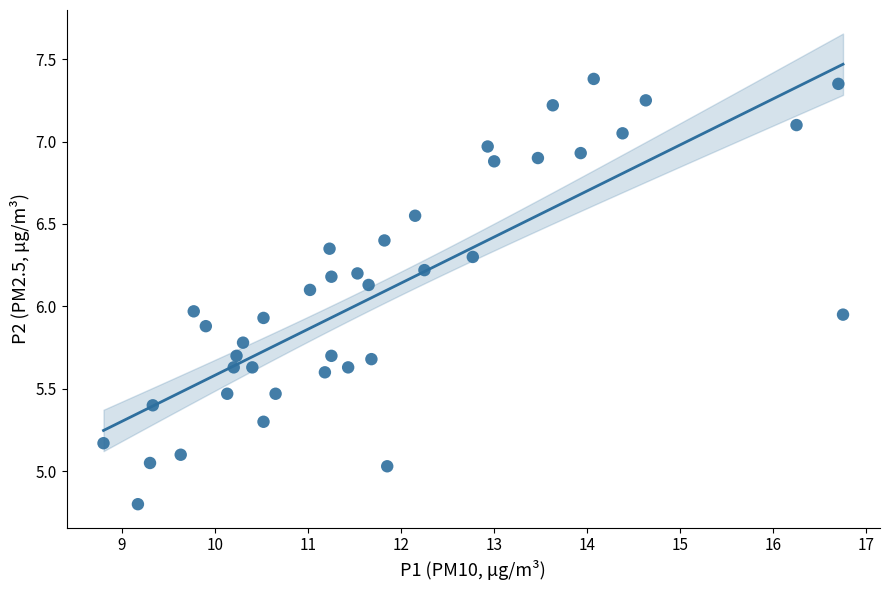

What is the range of Y values (max minus min)?

2.6